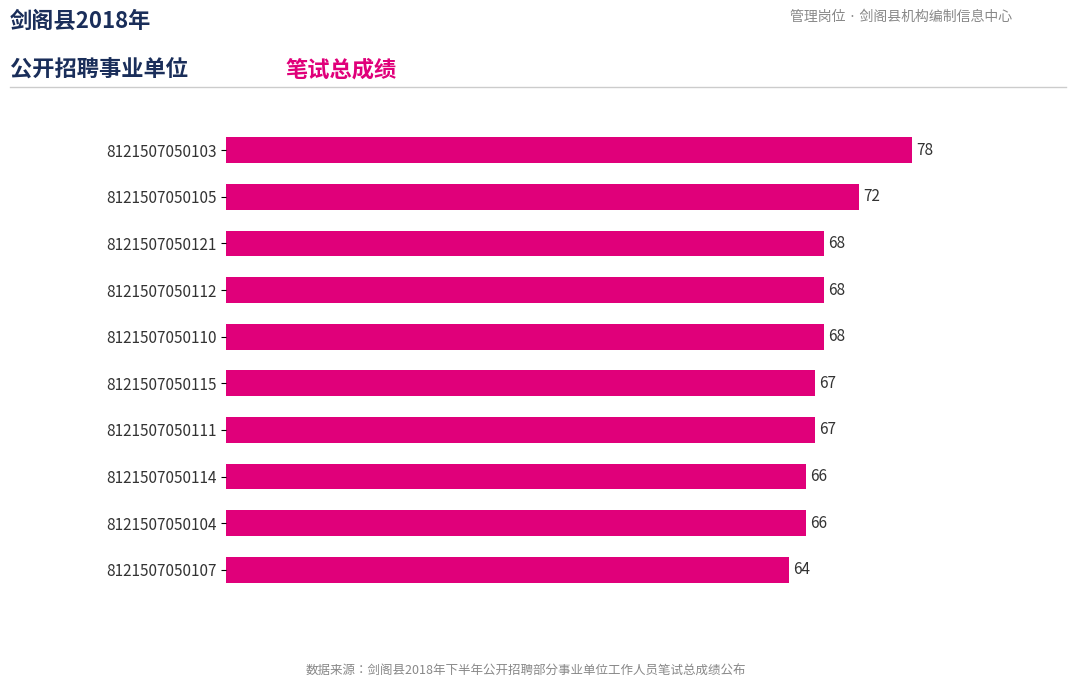

The value at 8121507050105 is 72. True or false?

True